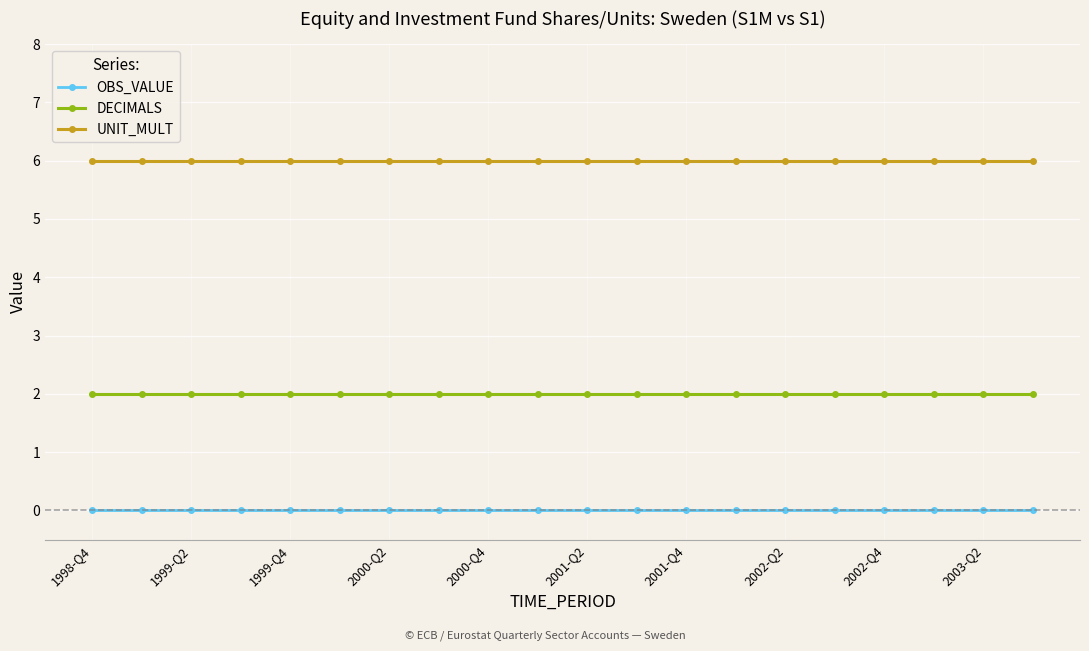

At how many categories does at least one series exceed 4?

20